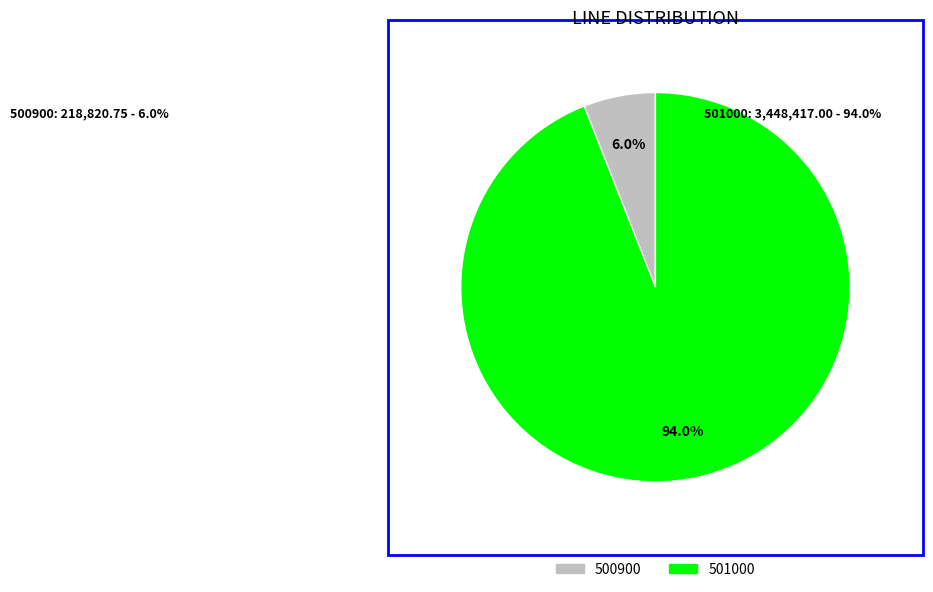

Which category has the smallest portion of the pie?

500900